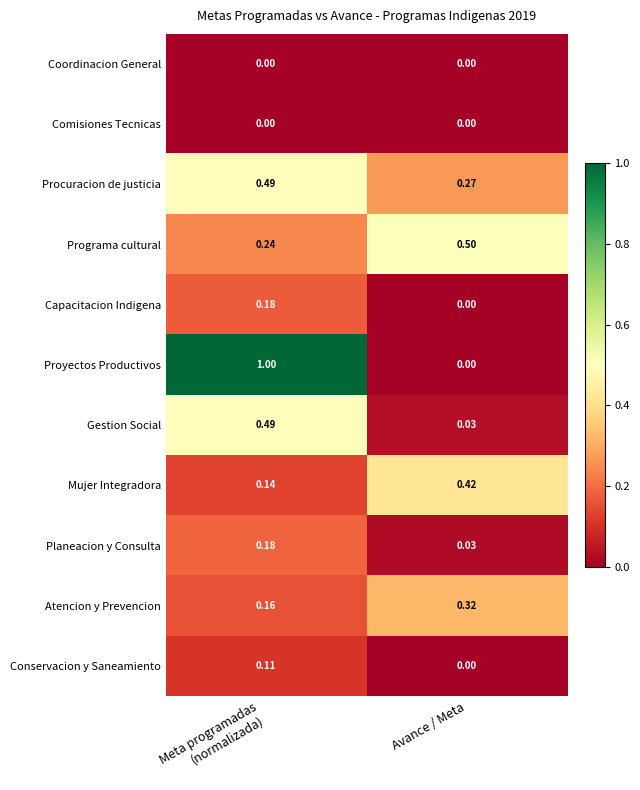

What is the total value across all series at Meta programadas
(normalizada)?

3.0